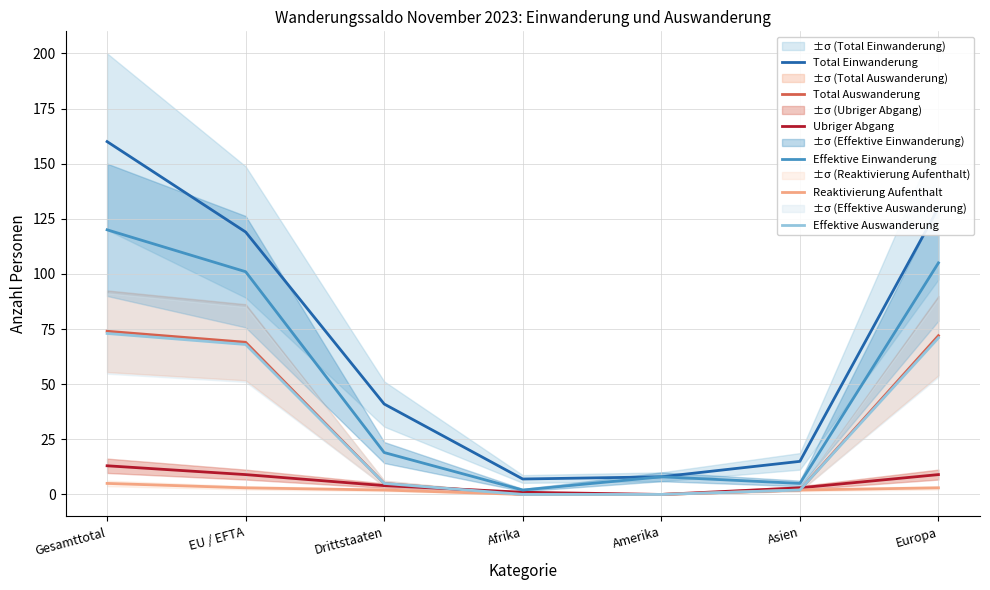

What is the difference between the maximum and second lowest values in the Effektive Einwanderung series?

115